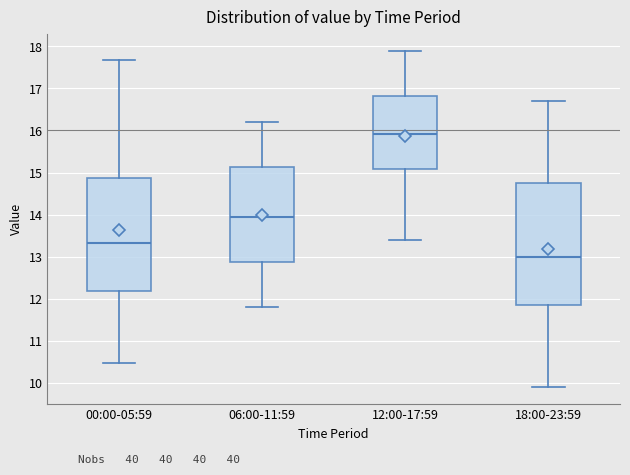

Where does the lower whisker of the box for 00:00-05:59 end on the y-axis? The values are not printed on the chart, so give them approximately, as read against the axis.

10.5